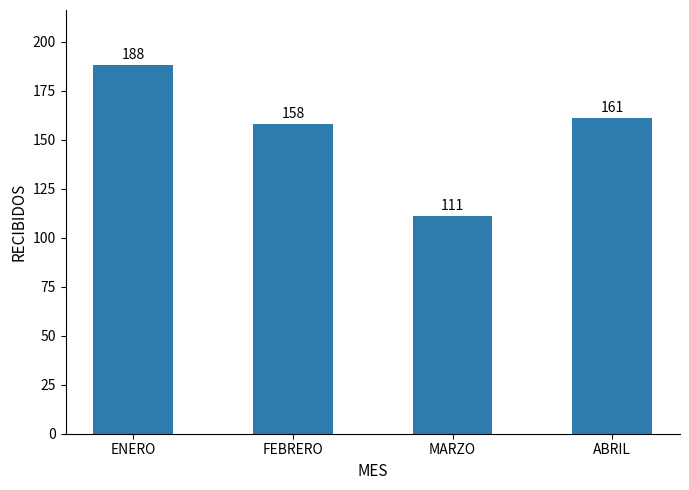

Rank the categories by value from lowest to highest.

MARZO, FEBRERO, ABRIL, ENERO